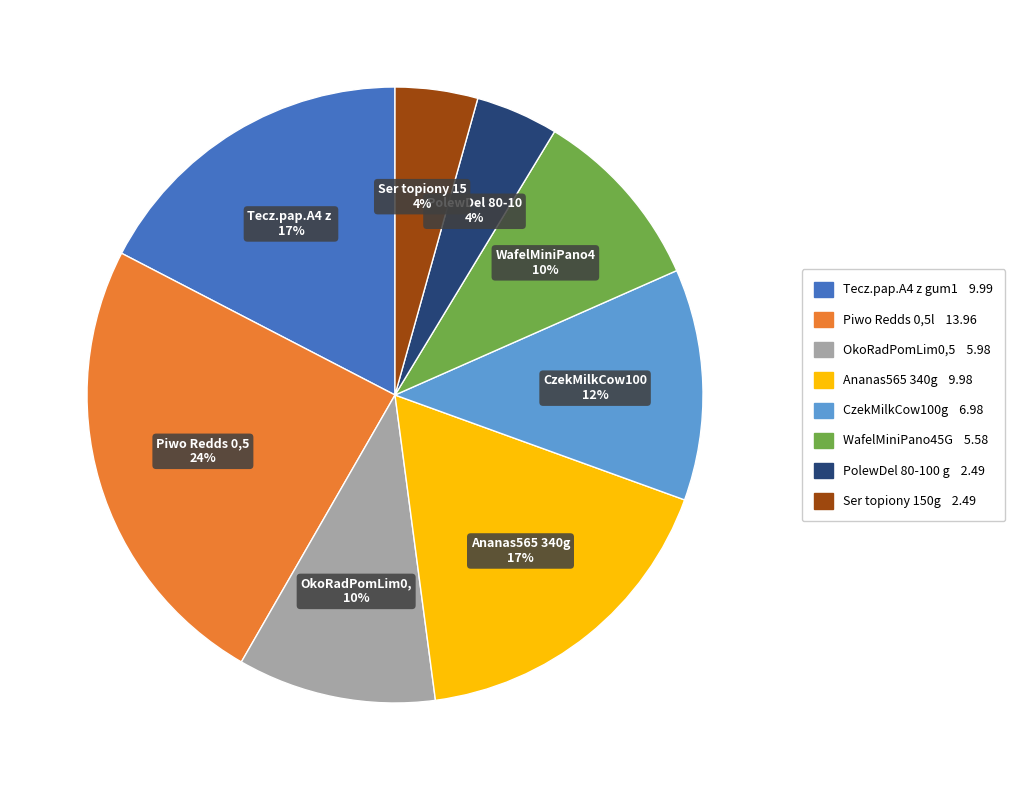

To the nearest percent, what is the difference between the largest and smallest slice percentages?

20%